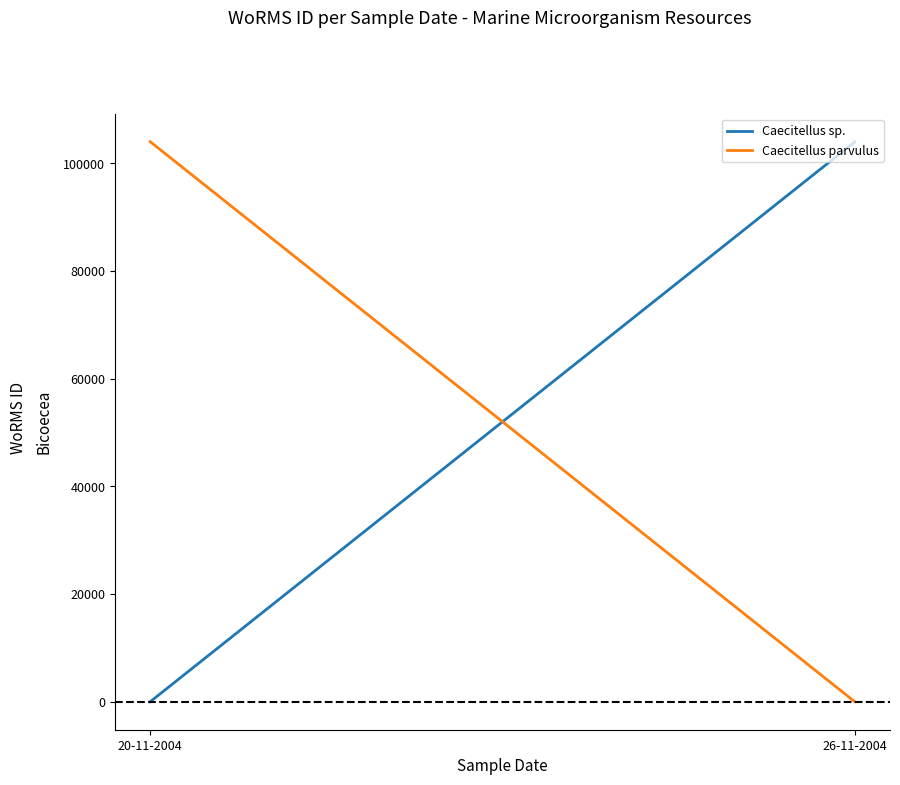

What is the label of the 2nd point from the right?

20-11-2004